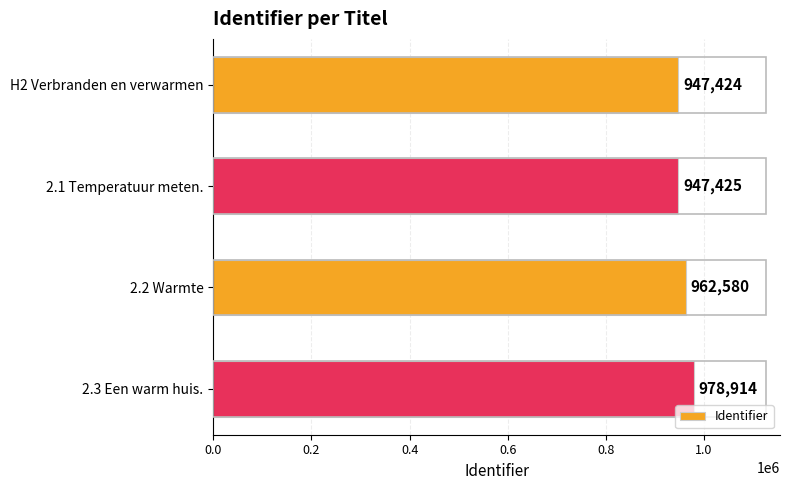

How many data points are less than 962580?

2